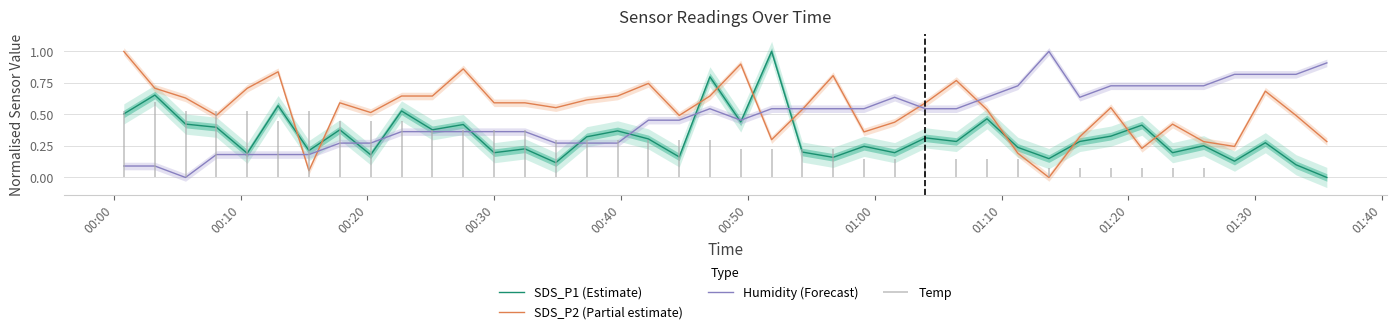

How many interior local peaks does the Humidity (Forecast) series have?

3